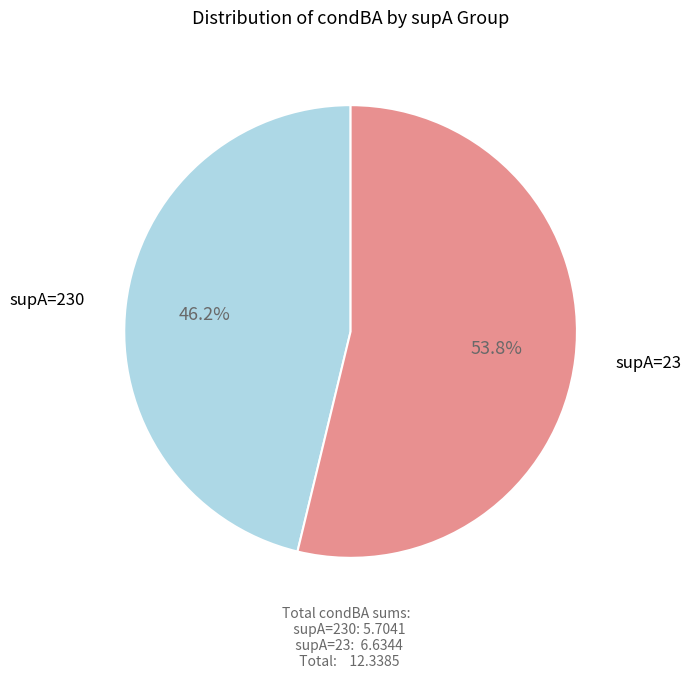

Is there any slice that represents more than half of the pie?

Yes